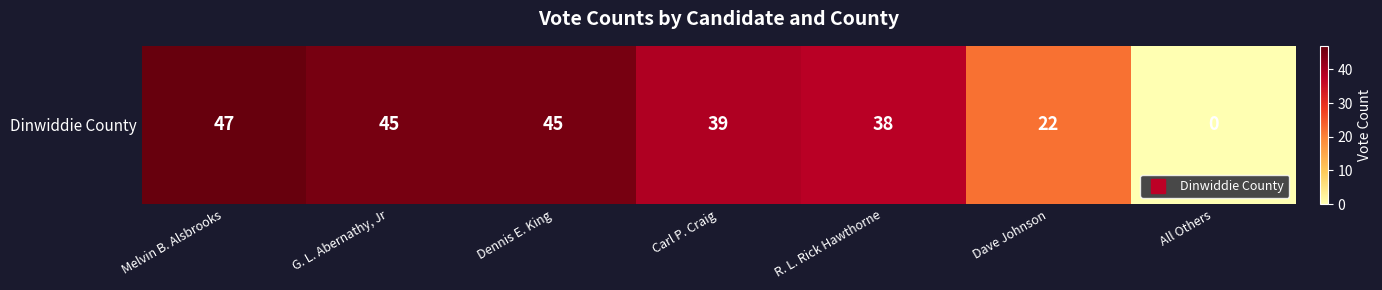

What is the difference between the values at Dave Johnson and Dennis E. King?

23